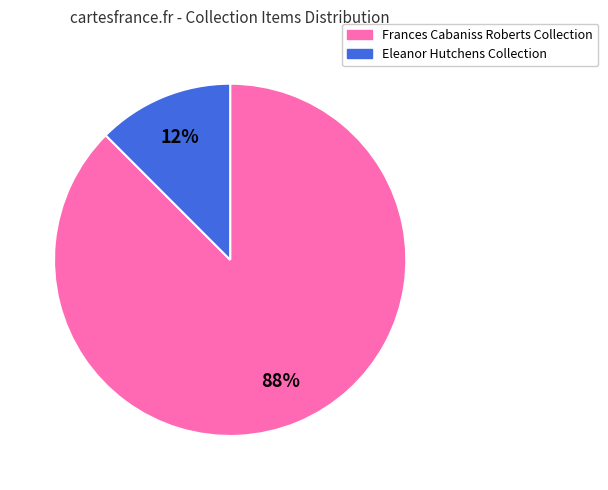

To the nearest percent, what is the average slice percentage?

50%